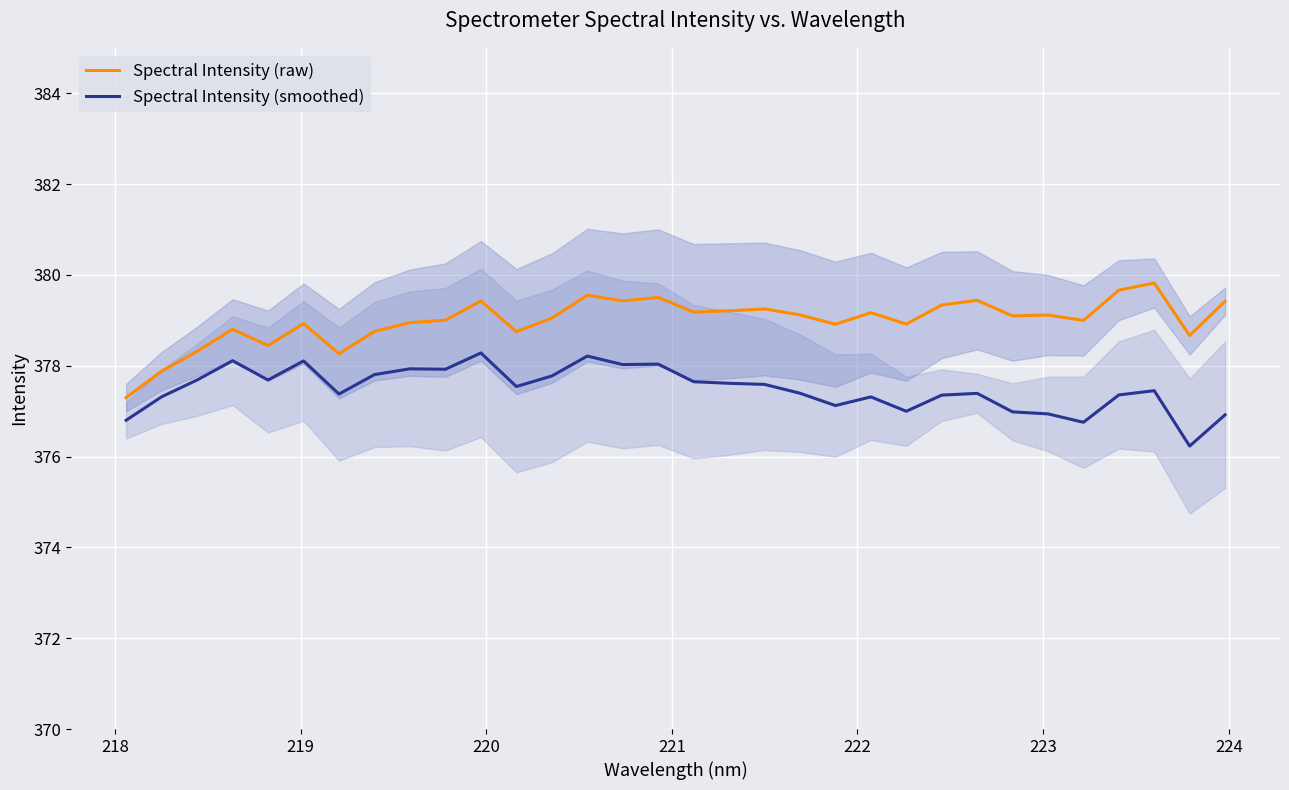

Reading left to right, extract all data points from this chart.

Spectral Intensity (raw): 377.3	377.9	378.3	378.8	378.4	378.9	378.3	378.8	378.9	379.0	379.4	378.8	379.0	379.6	379.4	379.5	379.2	379.2	379.2	379.1	378.9	379.2	378.9	379.3	379.4	379.1	379.1	379.0	379.7	379.8	378.7	379.4
Spectral Intensity (smoothed): 376.8	377.3	377.7	378.1	377.7	378.1	377.4	377.8	377.9	377.9	378.3	377.5	377.8	378.2	378.0	378.0	377.6	377.6	377.6	377.4	377.1	377.3	377.0	377.4	377.4	377.0	376.9	376.8	377.4	377.5	376.2	376.9